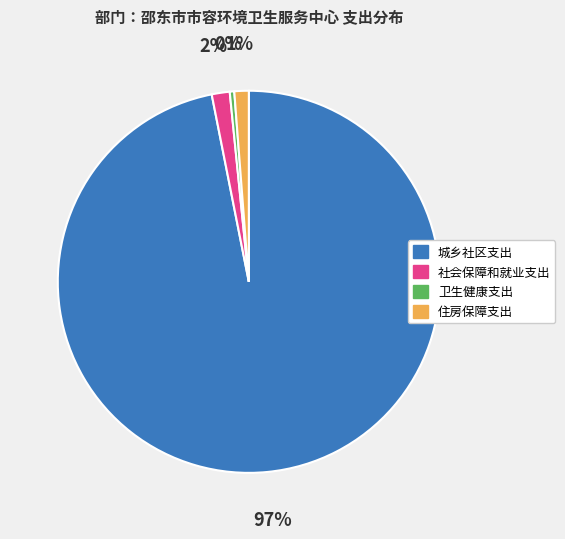

To the nearest percent, what is the difference between the largest and smallest slice percentages?

97%